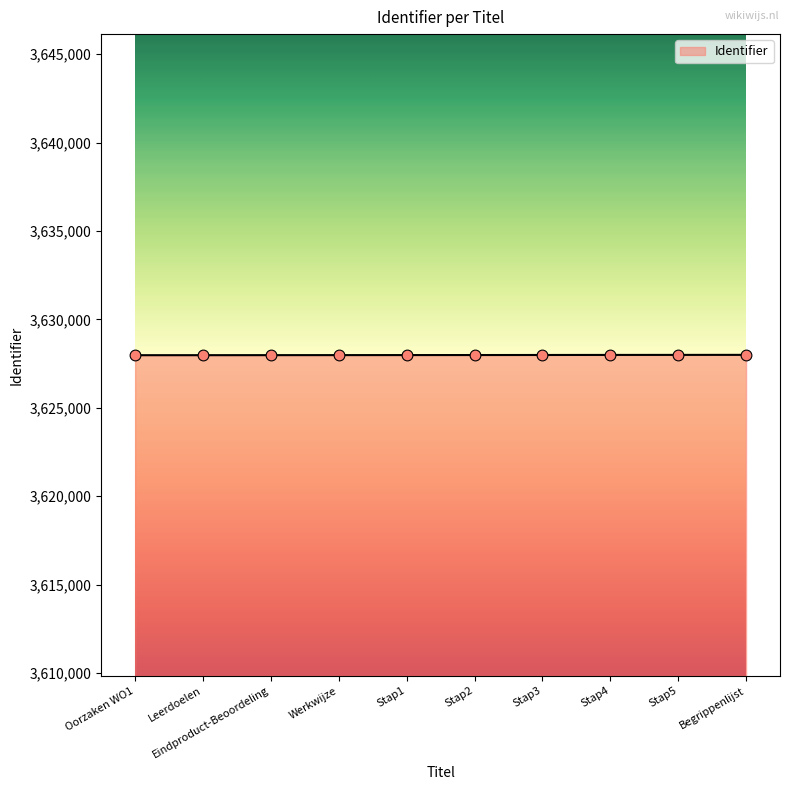

What is the ratio of the value at Begrippenlijst to the value at Leerdoelen?

1.0